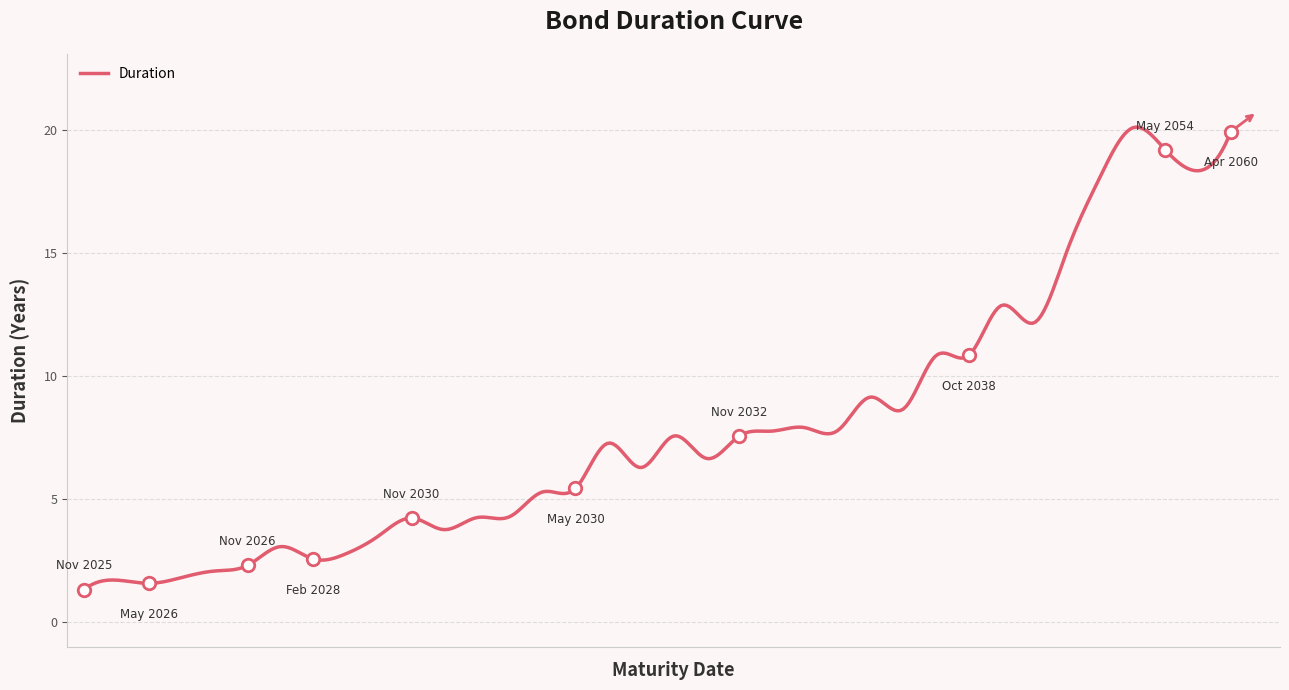

What is the maximum value shown in the chart?

20.1